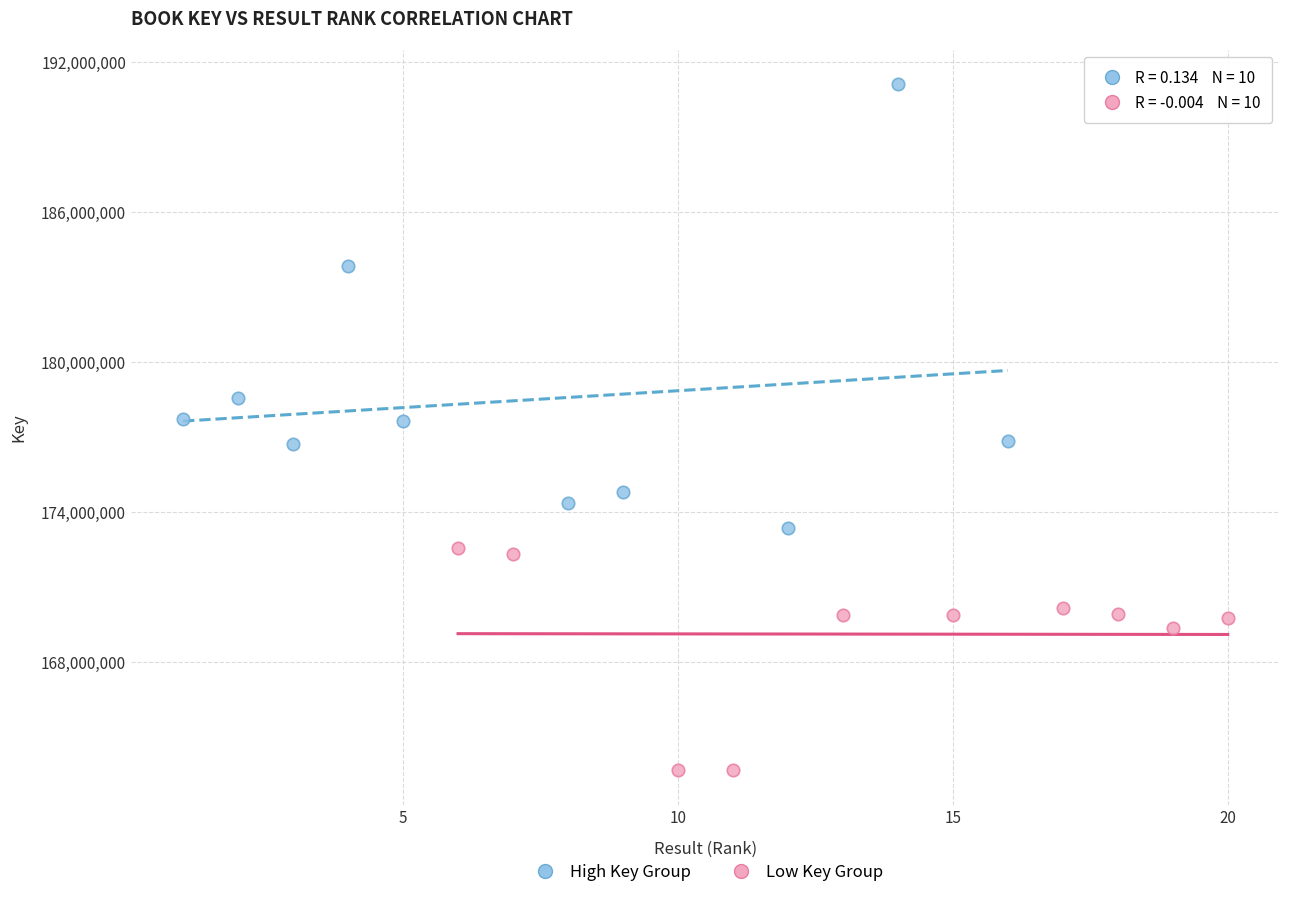

Which series reaches the maximum Y coordinate?

High Key Group